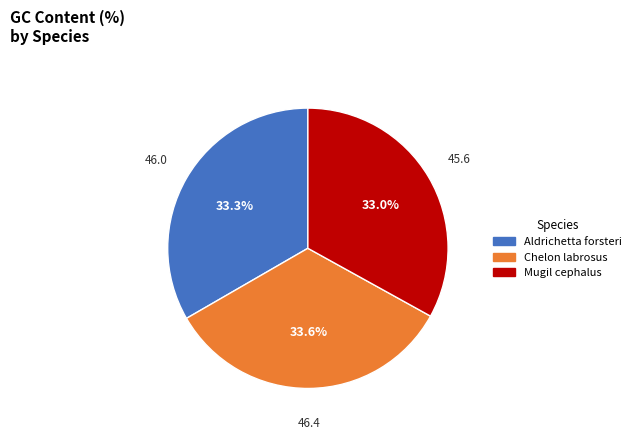

The Aldrichetta forsteri slice represents 33% of the pie. True or false?

True